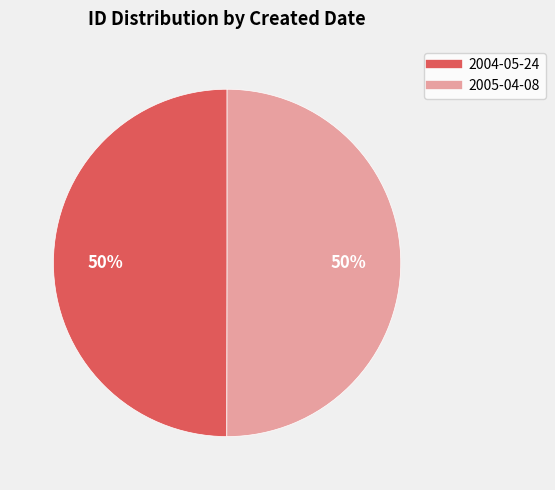

What is the ratio of the value at 2005-04-08 to the value at 2004-05-24?

1.0